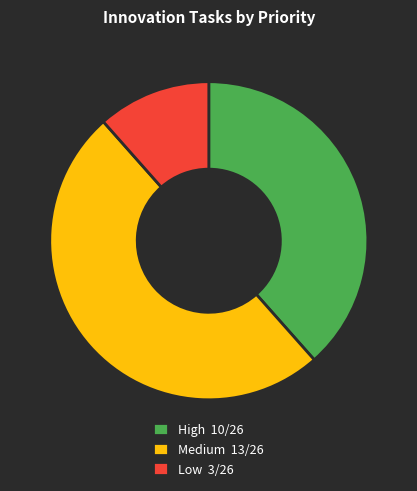

Rank the categories by value from highest to lowest.

Medium, High, Low